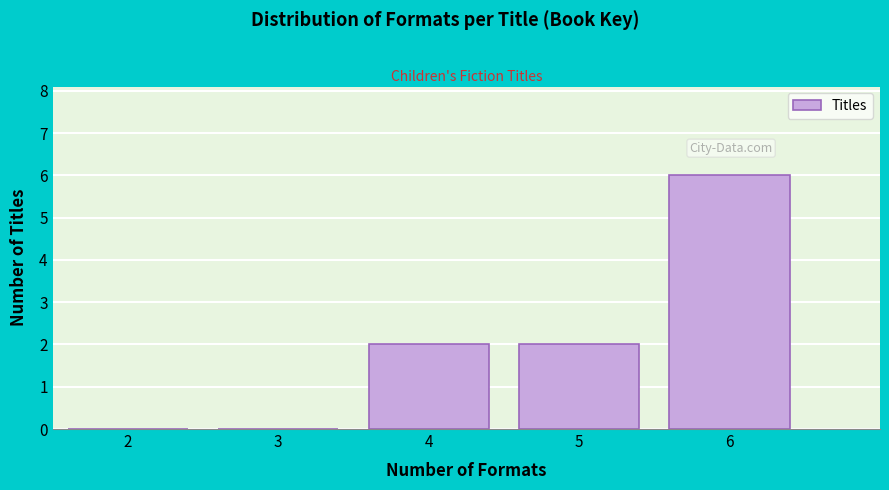

Reading right to left, extract all data points from this chart.

6=6	5=2	4=2	3=0	2=0